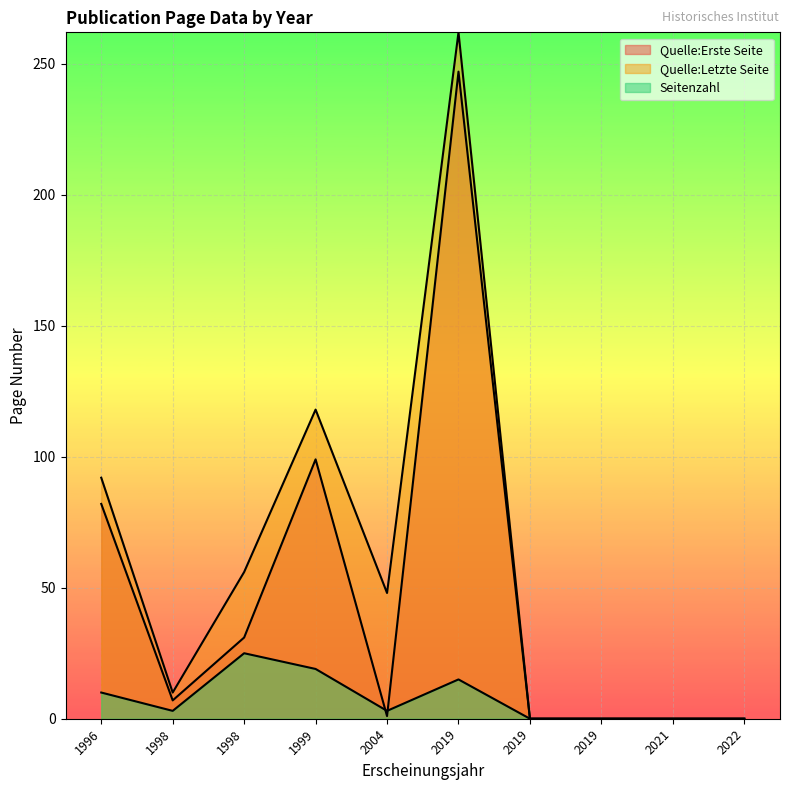

What is the sum of the Quelle:Erste Seite values at 2022 and 1999?

99